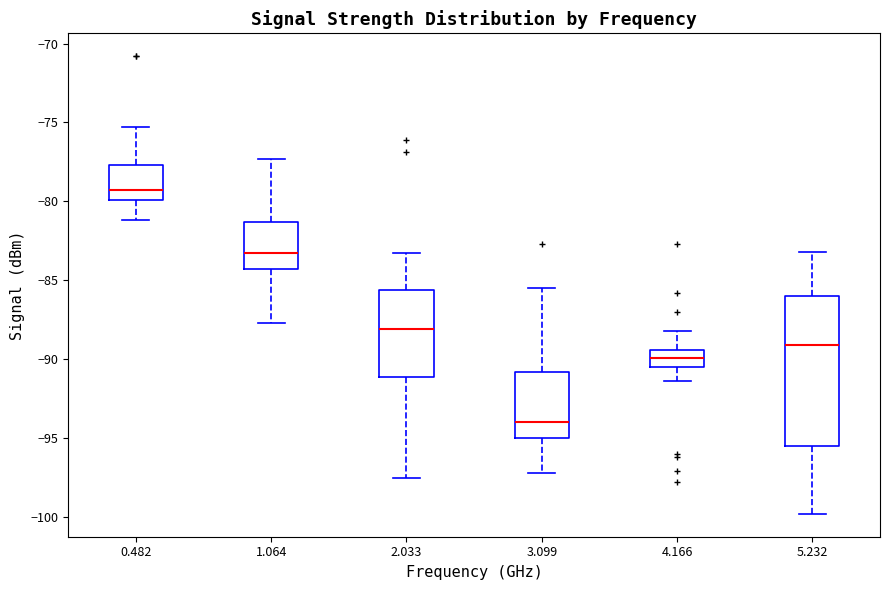

Which box has the highest median line?

0.482